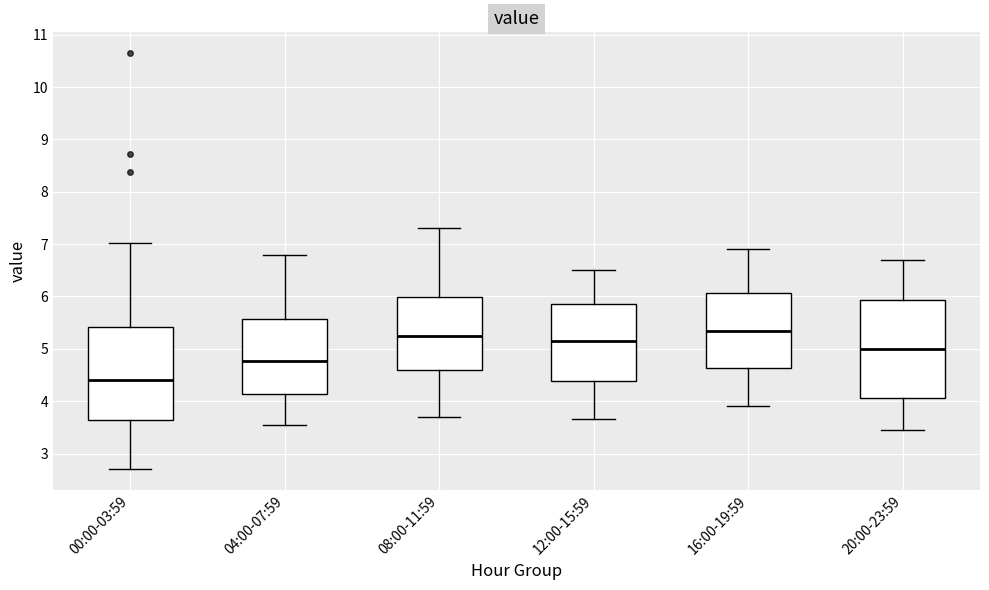

Which box's median line is the lowest?

00:00-03:59